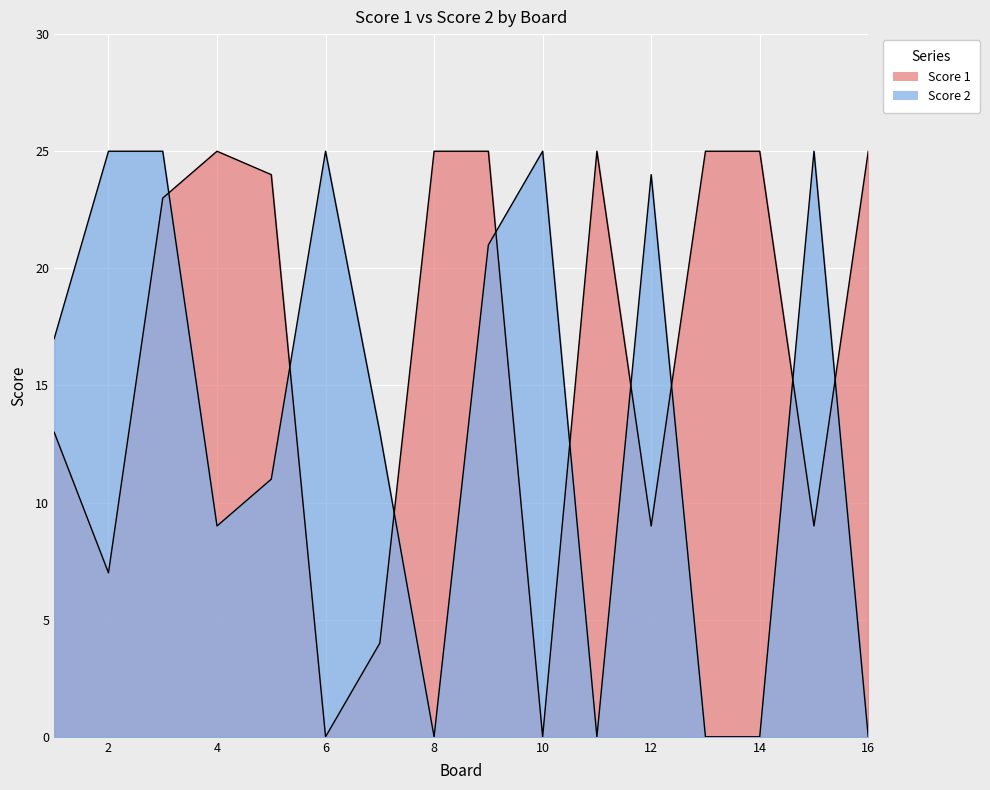

What is the value of the Score 1 point at the 7th from the left?

4